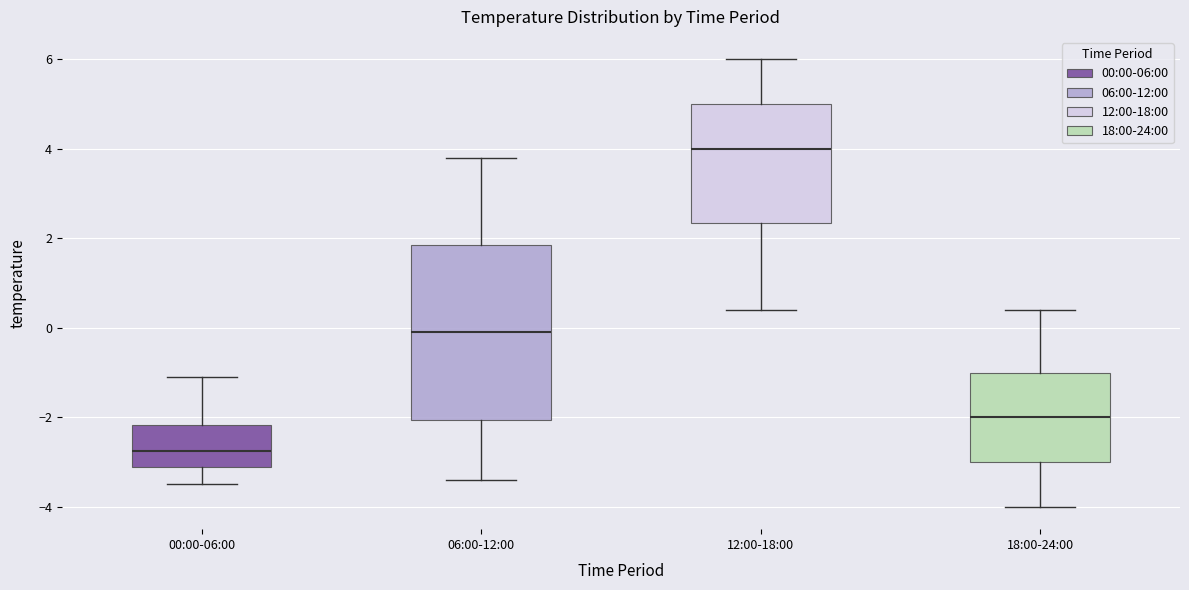

Reading left to right, read every box against the y-axis: the position of its median line, the range the box covers, and the ends of its whiskers. The values are not printed on the chart, so give them approximately, as read against the axis.

00:00-06:00: median -2.8, box -3.0 to -2.2, whiskers -3.4 to -1.0
06:00-12:00: median 0.0, box -2.0 to 1.8, whiskers -3.4 to 3.8
12:00-18:00: median 4.0, box 2.4 to 5.0, whiskers 0.4 to 6.0
18:00-24:00: median -2.0, box -3.0 to -1.0, whiskers -4.0 to 0.4